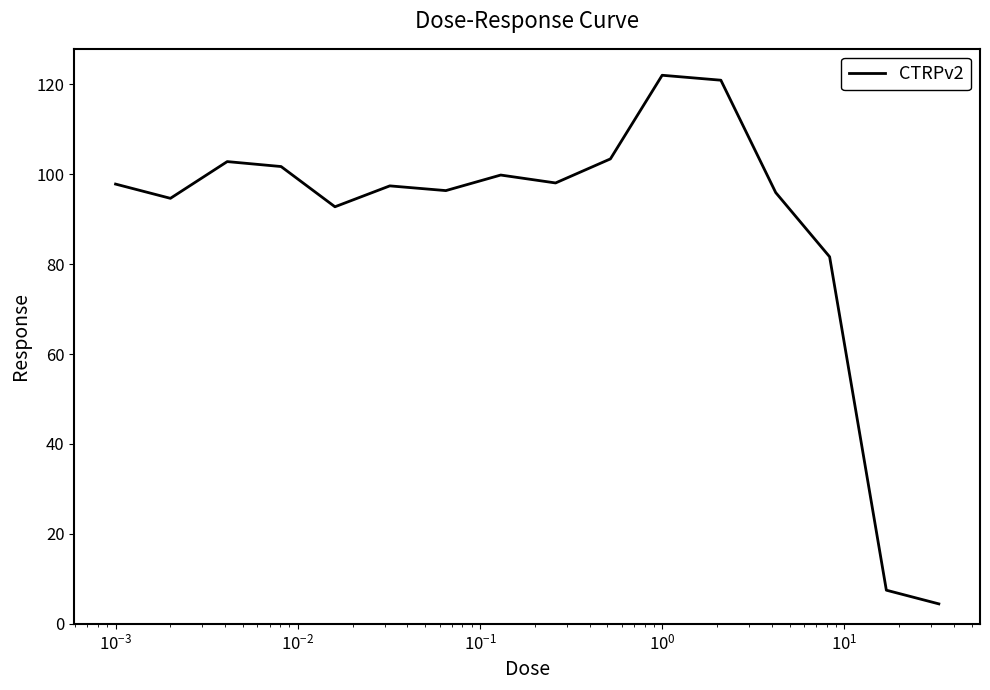

What is the greatest value displayed?

122.0